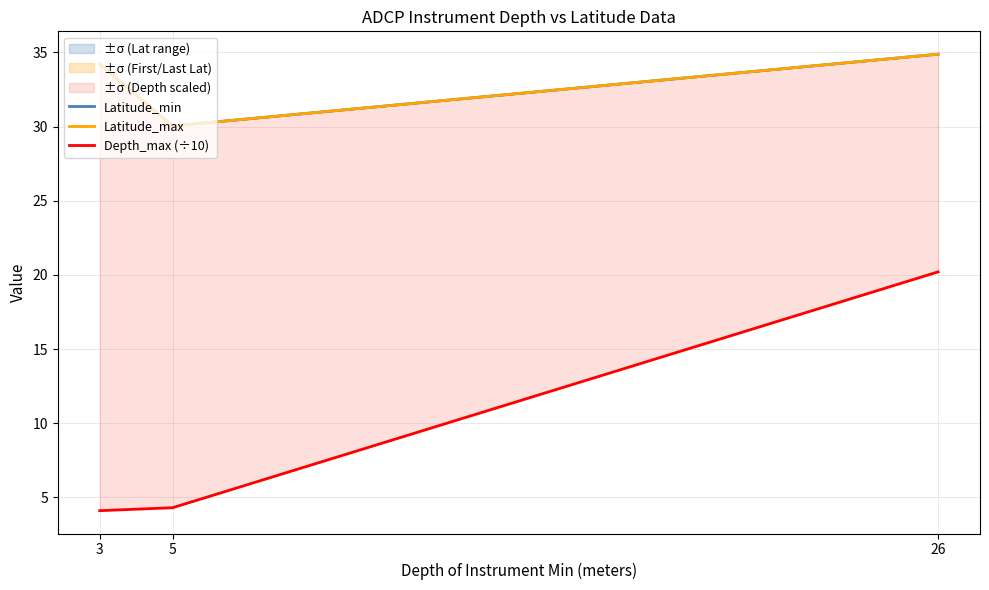

Reading left to right, what are all the values shown in this chart?

Latitude_min: 34.2	30.0	34.9
Latitude_max: 34.2	30.0	34.9
Depth_max (÷10): 4.1	4.3	20.2